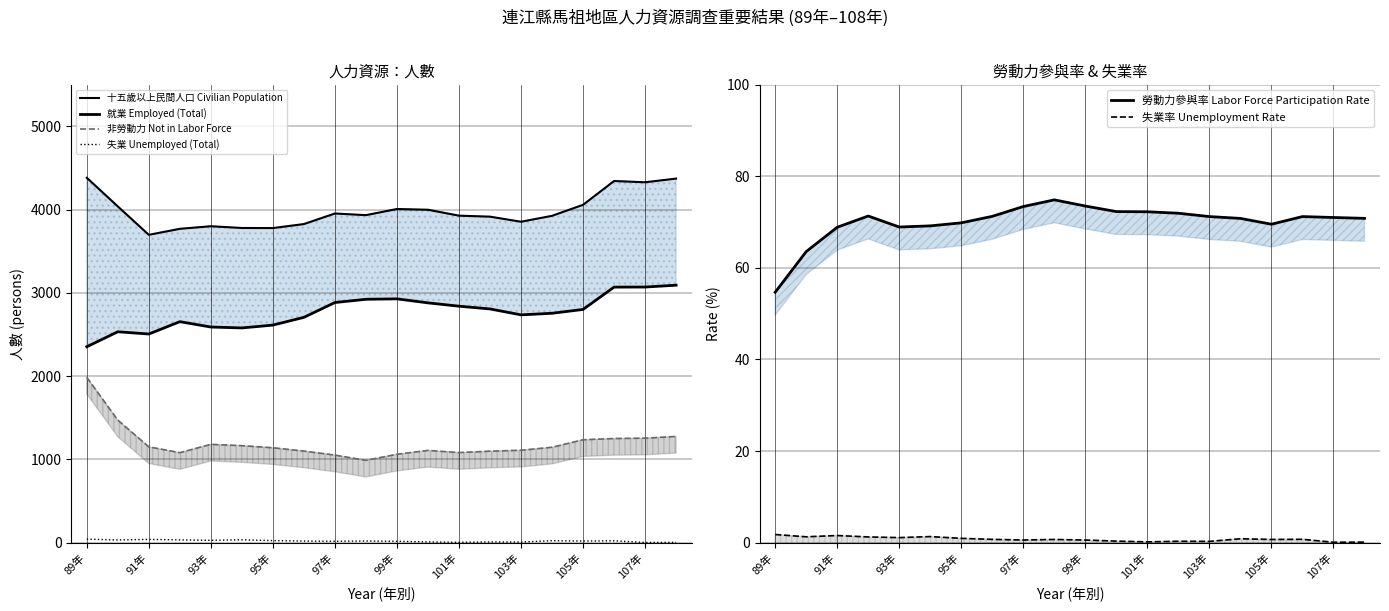

What is the smallest value displayed?

0.1